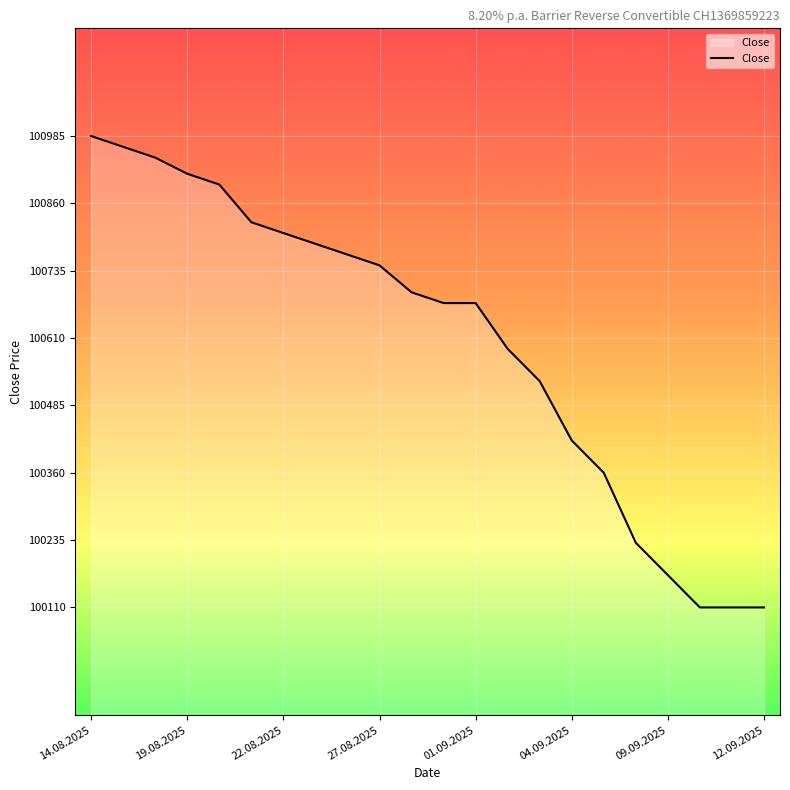

What is the maximum value shown in the chart?

100985